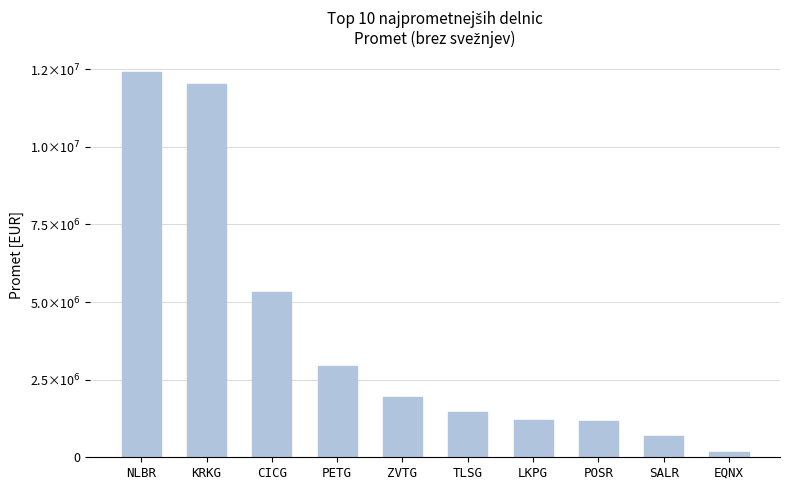

Which category has the lowest value across all series?

EQNX